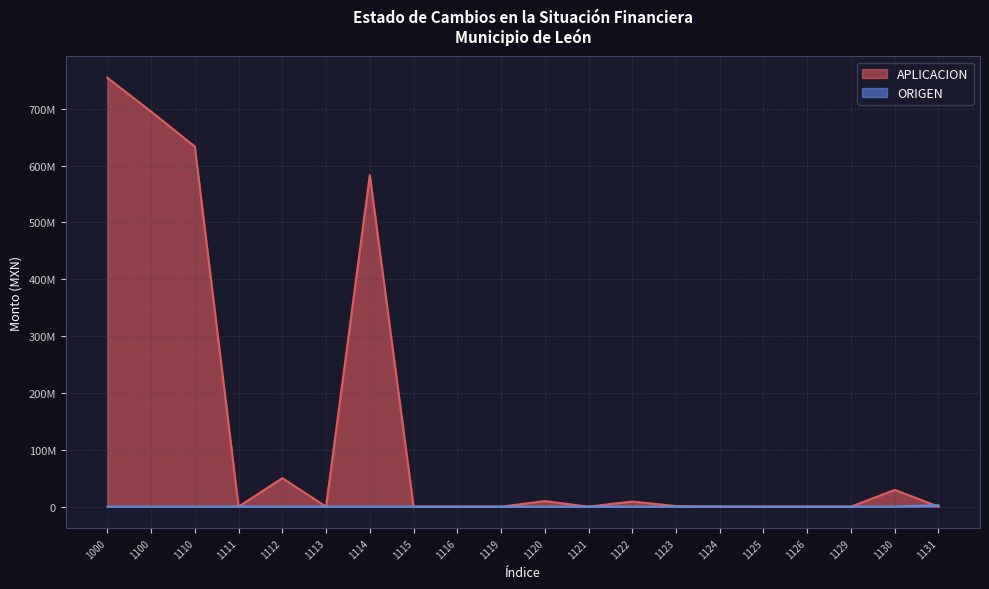

Is it true that APLICACION equals 0.0 at 1116?

True